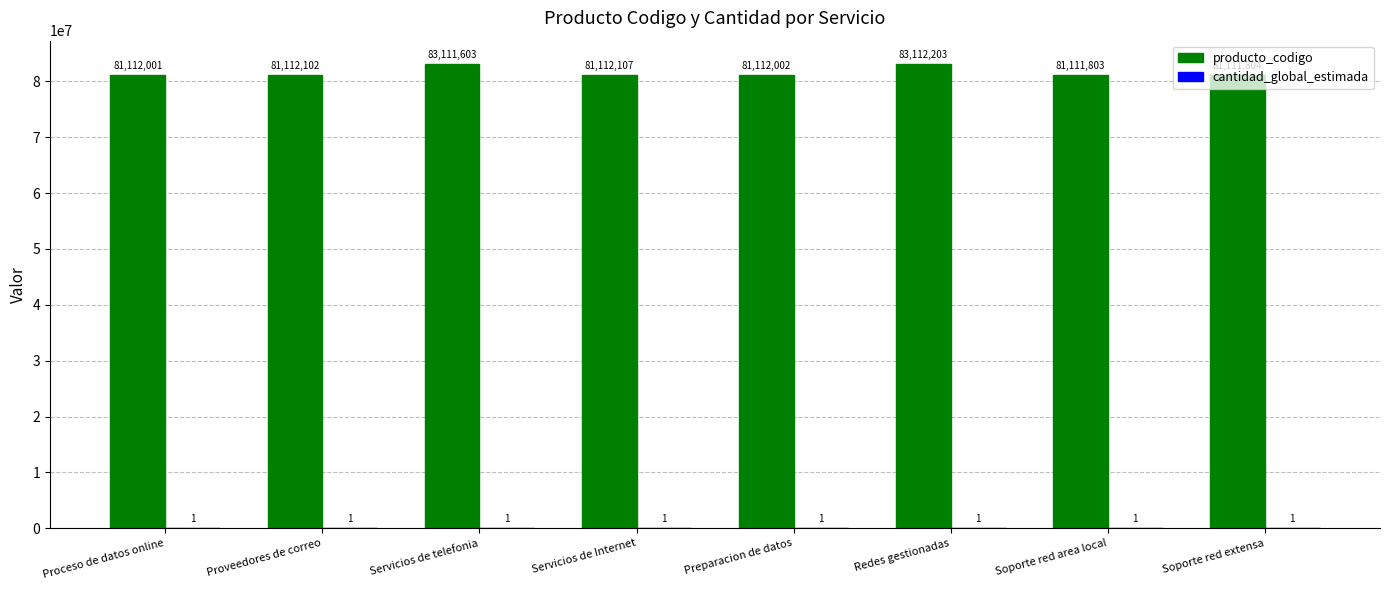

The producto_codigo series shows 18234091 at Preparacion de datos. True or false?

False